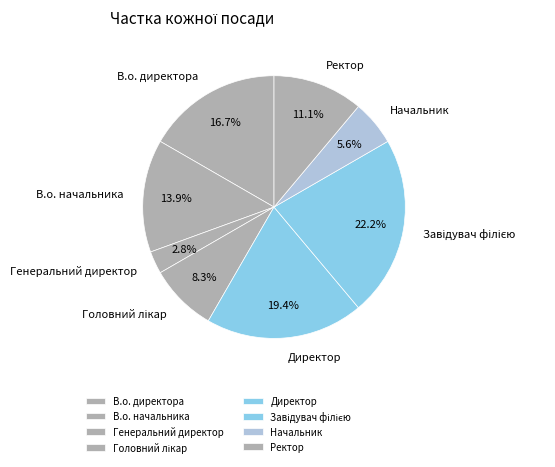

What percentage is NOT represented by Начальник?

94.4%